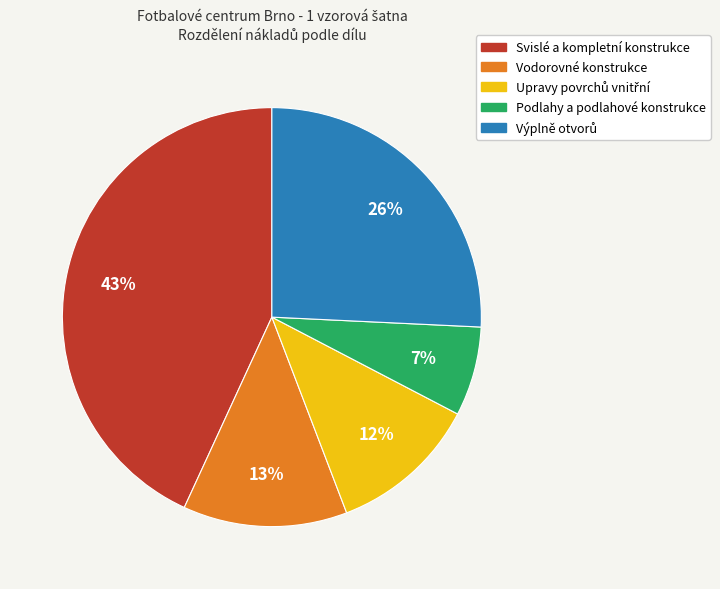

Which category has the smallest portion of the pie?

Podlahy a podlahové konstrukce